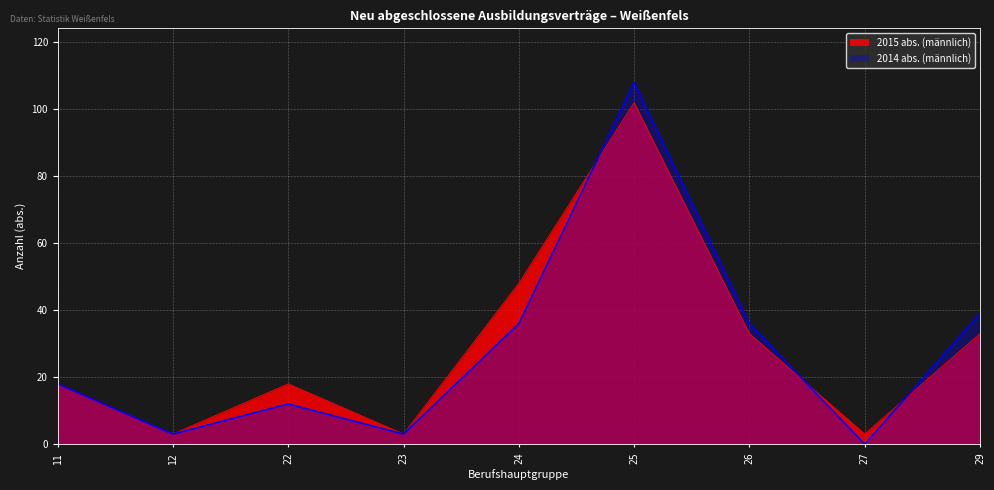

Is it true that 2015 abs. (männlich) equals 7 at 22?

False